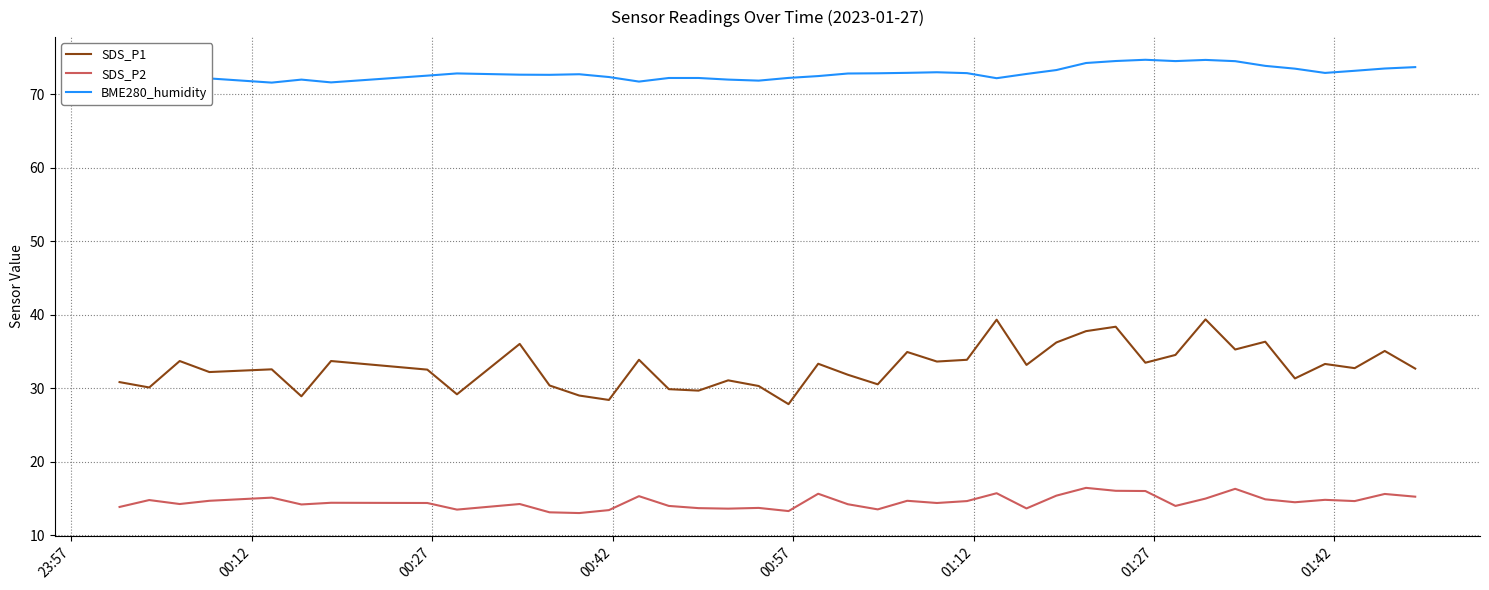

Which series has the largest total across all categories?

BME280_humidity